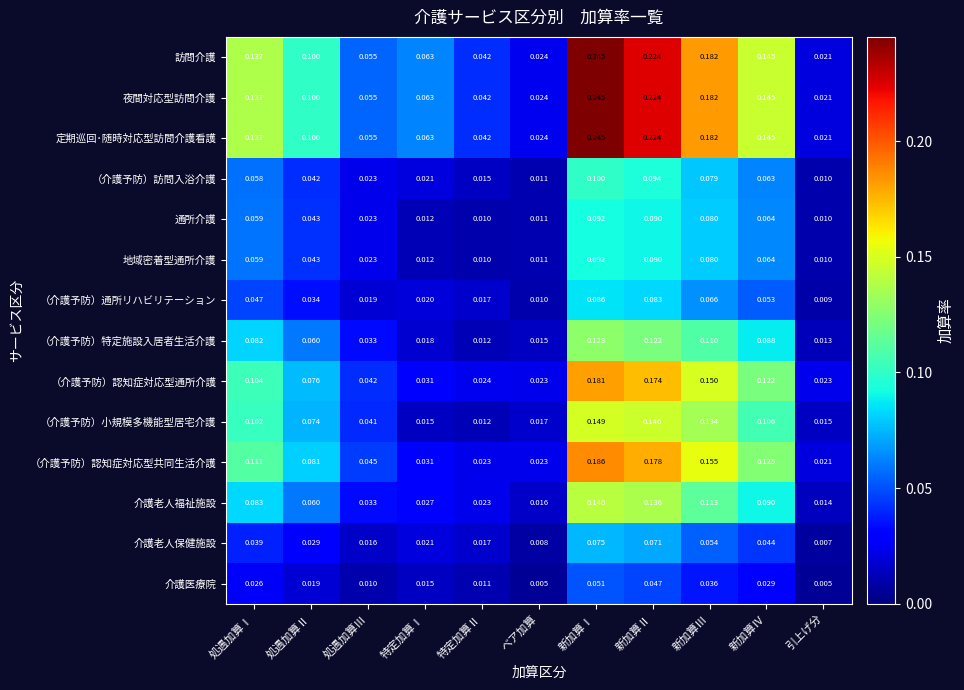

At which label is 介護老人福祉施設 closest to 0?

引上げ分